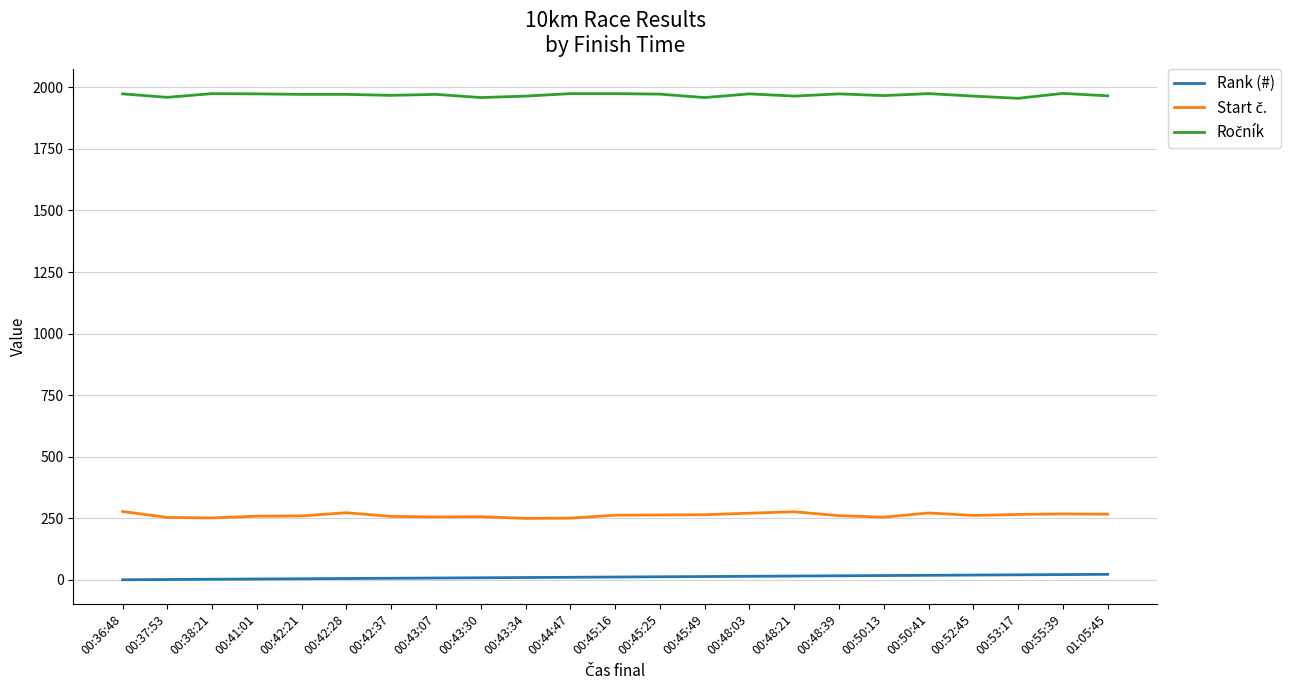

What is the greatest value displayed?

1975